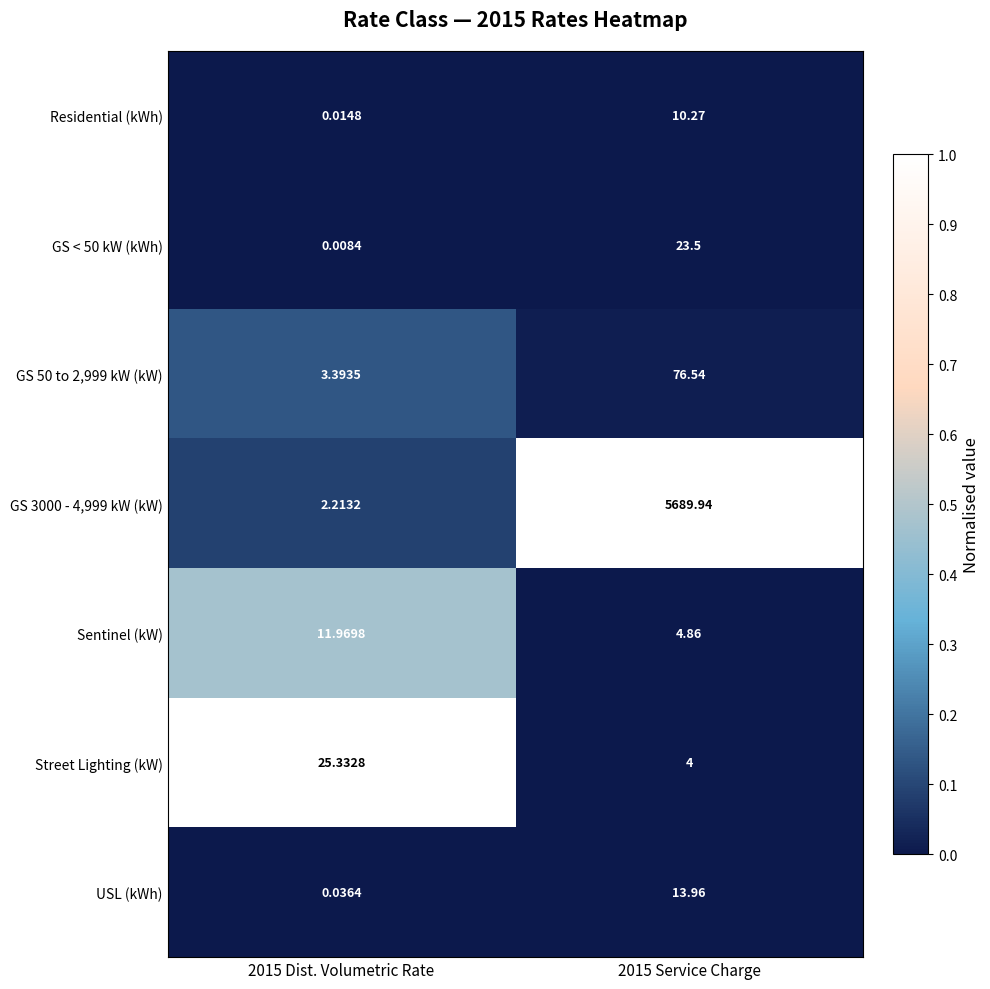

Rank the series at 2015 Service Charge from lowest to highest value.

Street Lighting (kW), Sentinel (kW), Residential (kWh), USL (kWh), GS < 50 kW (kWh), GS 50 to 2,999 kW (kW), GS 3000 - 4,999 kW (kW)